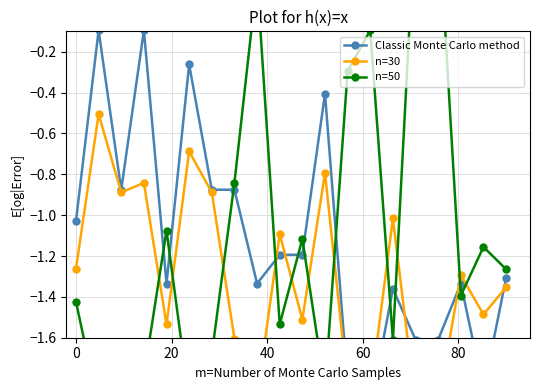

Is it true that Classic Monte Carlo method equals -0.6 at 19?

False